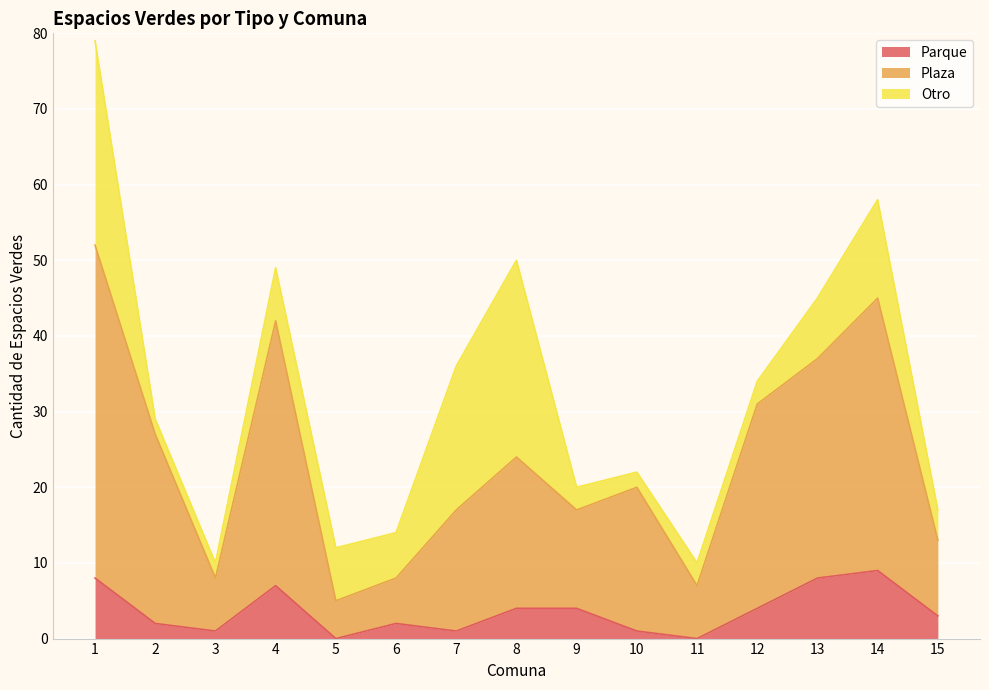

What is the total value across all series at 14?

58